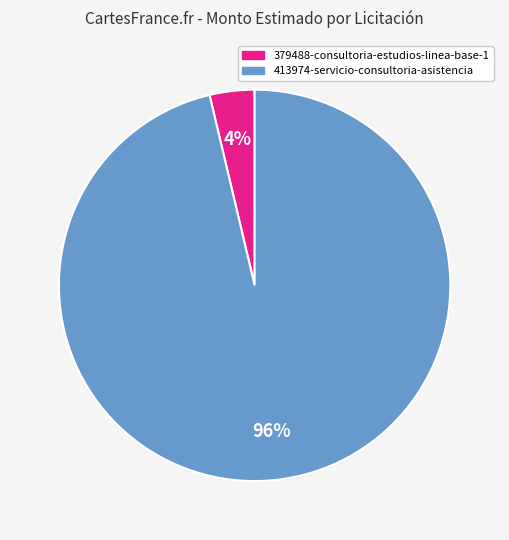

Count the number of slices in the pie.

2